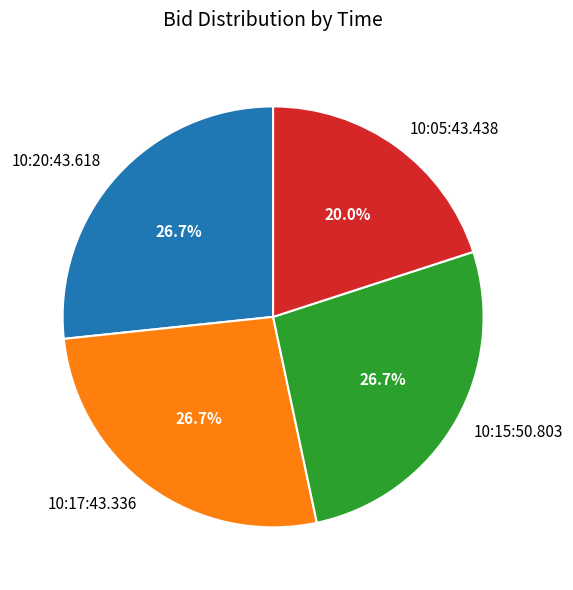

Do 10:20:43.618 and 10:17:43.336 together represent more than half of the pie?

Yes